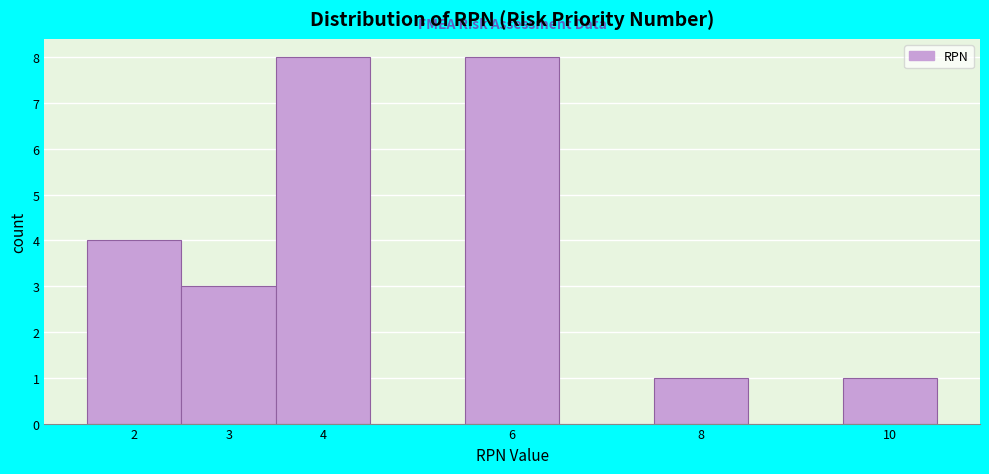

Reading left to right, list every bar in this chart as the range it spans on the x-axis followed by its height. The values are not printed on the chart, so give them approximately, as read against the axis.

1.5 to 2.5: 4
2.5 to 3.5: 3
3.5 to 4.5: 8
4.5 to 5.5: 0
5.5 to 6.5: 8
6.5 to 7.5: 0
7.5 to 8.5: 1
8.5 to 9.5: 0
9.5 to 10.5: 1